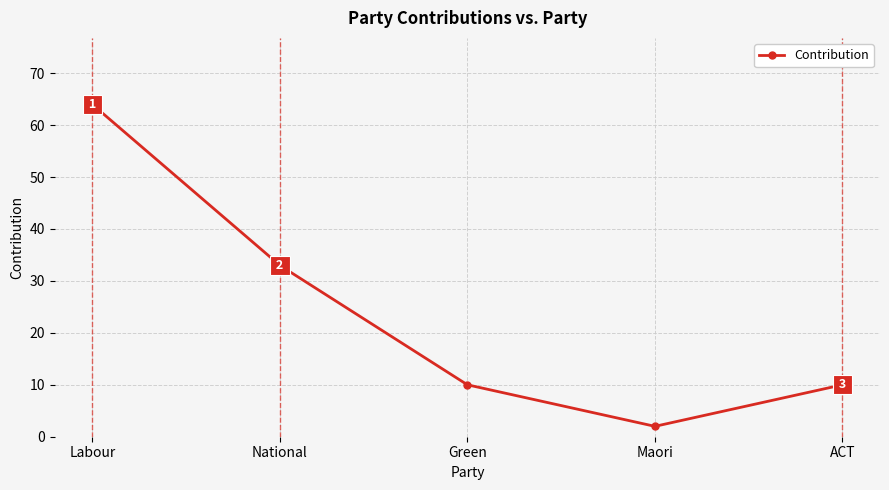

Between Labour and ACT, which is larger?

Labour